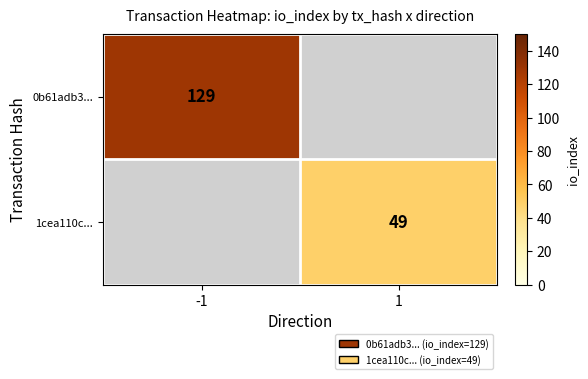

True or false: 0b61adb3... has a value of 36 at -1.

False